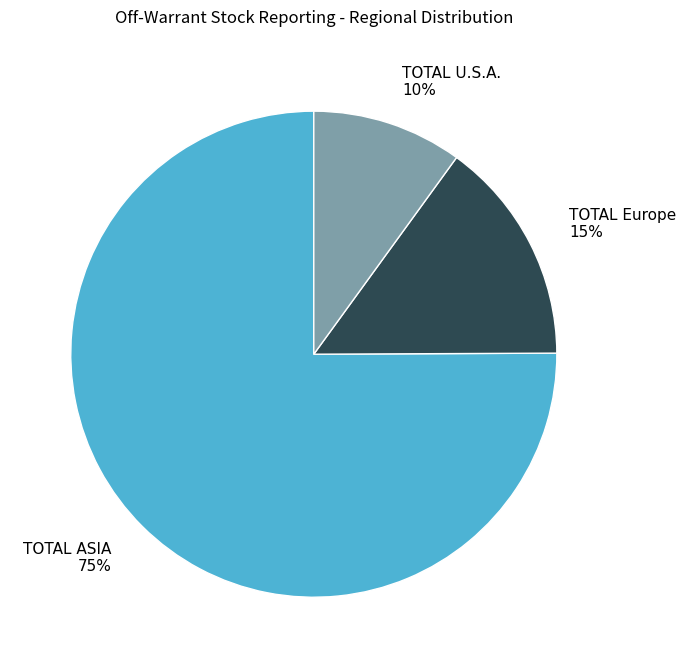

To the nearest percent, what is the difference between the TOTAL U.S.A. and TOTAL ASIA slice percentages?

65%